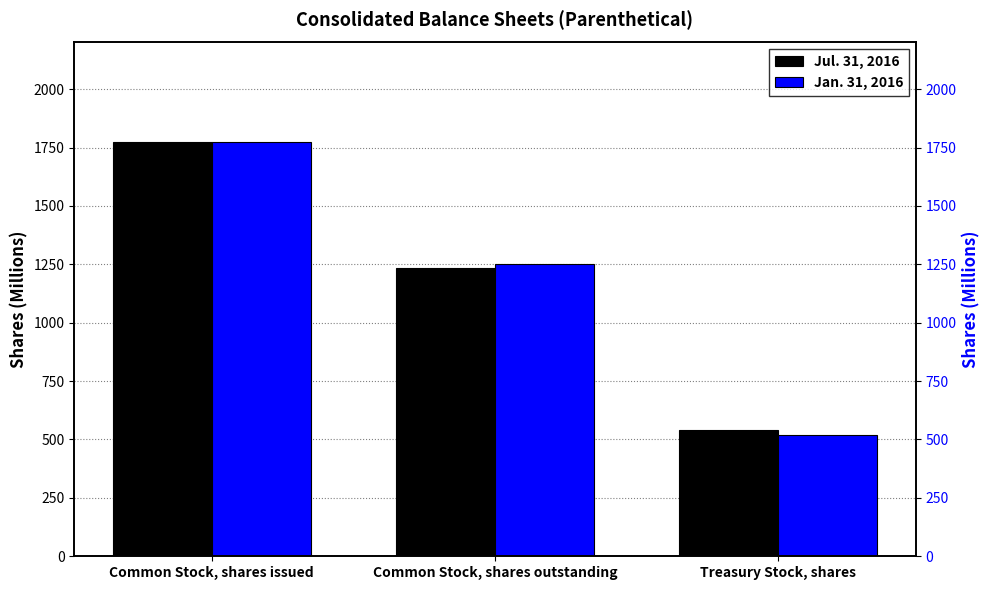

Reading left to right, extract all data points from this chart.

Jul. 31, 2016: 1775	1236	539
Jan. 31, 2016: 1772	1252	520